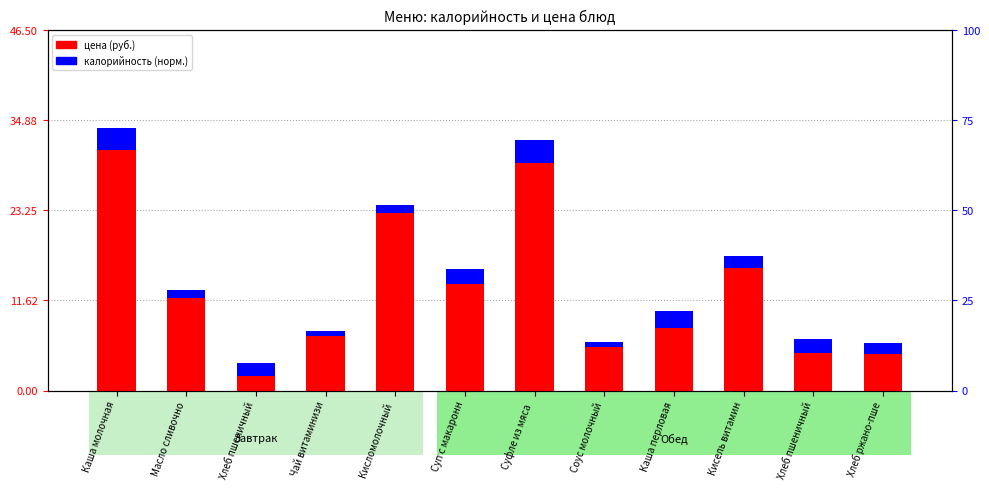

Is the value of цена (руб.) at Чай витаминизи greater than the value of калорийность (норм.) at Каша перловая?

Yes